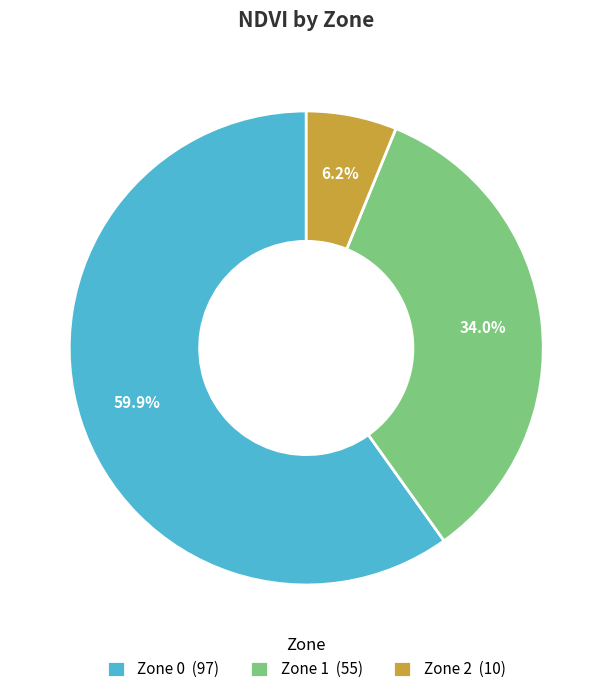

Rank the categories by value from highest to lowest.

Zone 0, Zone 1, Zone 2